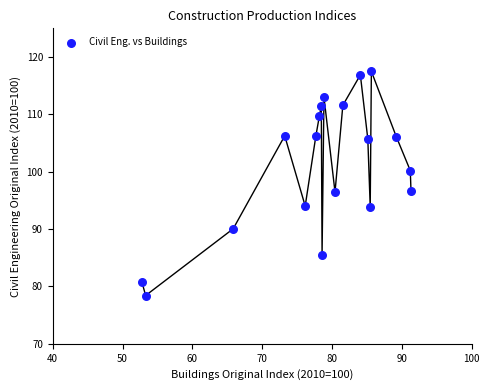

What is the range of X values (max minus min)?

38.5